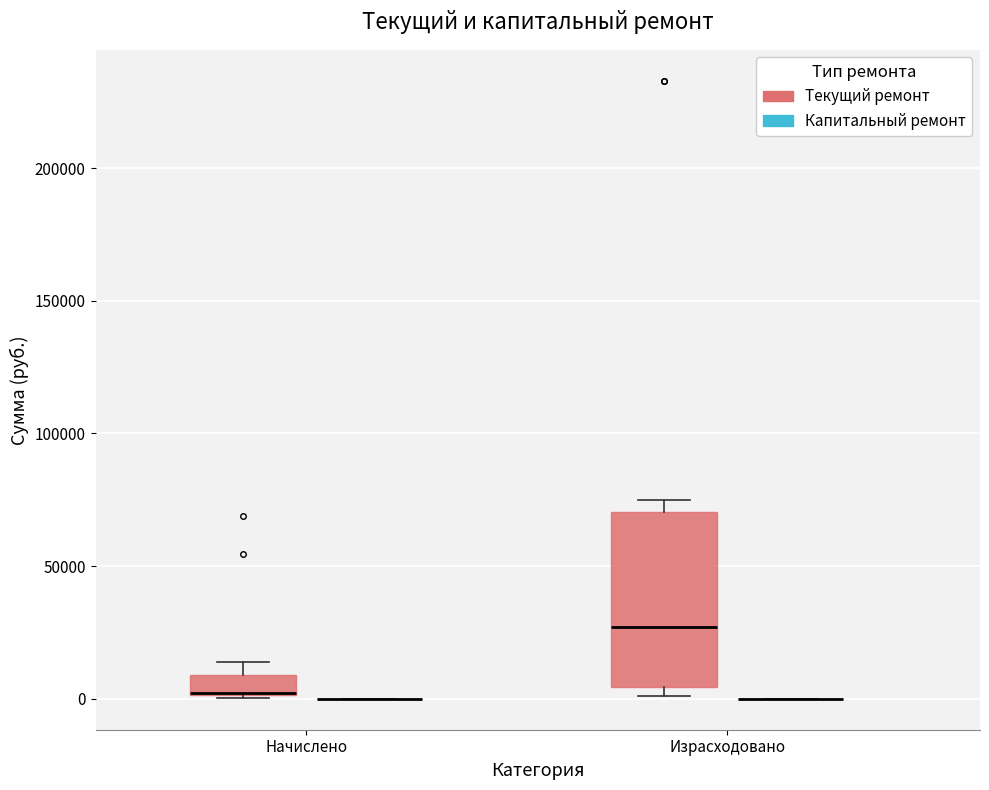

Reading left to right, transcribe this box plot: for each box, give where its median line is, the range the box spans, and where its two whiskers end, as read against the y-axis. The values are not printed on the chart, so give them approximately, as read against the axis.

Начислено (Текущий ремонт): median 0 (drawn on the box's lower edge), box 0 to 10000, whiskers 0 to 15000
Начислено (Капитальный ремонт): box collapsed to a line at 0, whiskers 0 to 0
Израсходовано (Текущий ремонт): median 25000, box 5000 to 70000, whiskers 0 to 75000
Израсходовано (Капитальный ремонт): box collapsed to a line at 0, whiskers 0 to 0